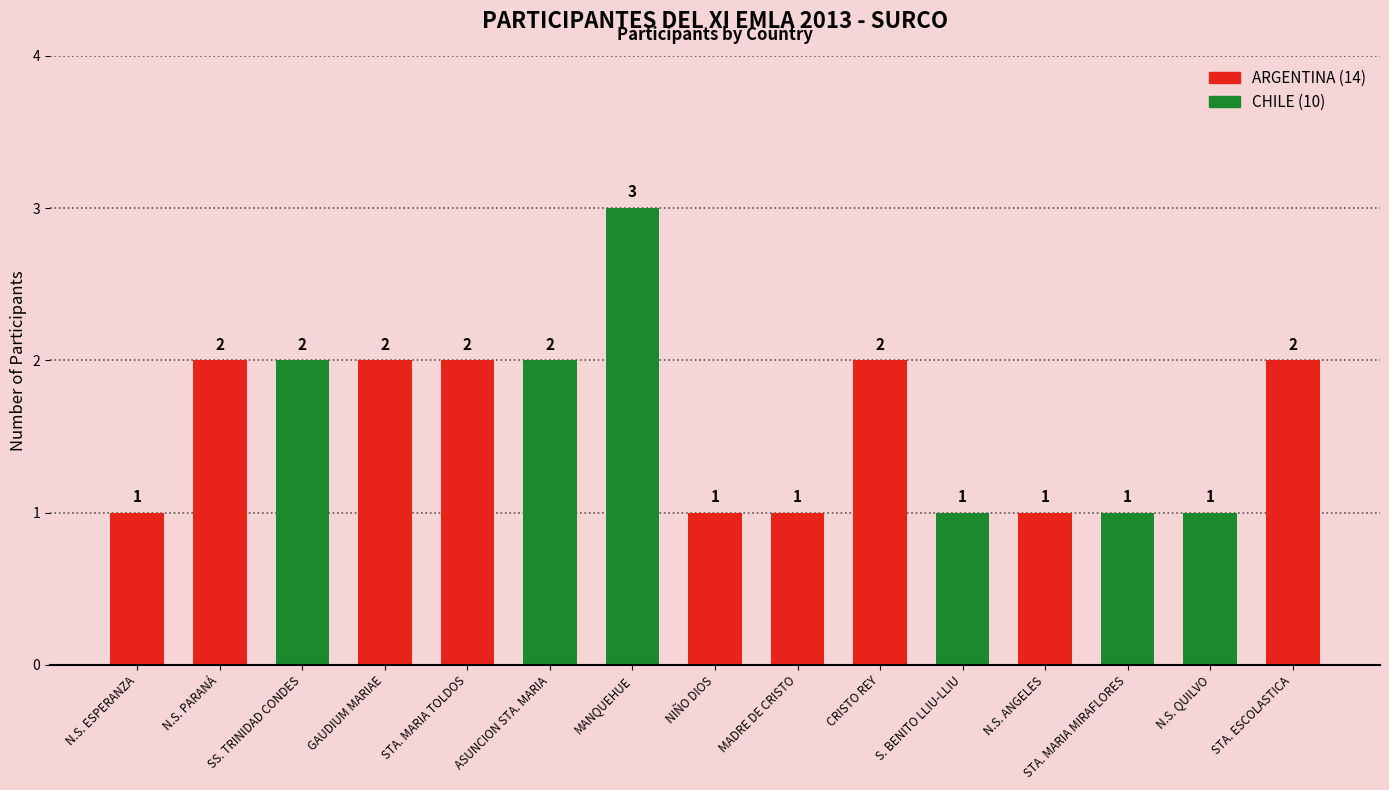

What position from the right is MADRE DE CRISTO?

7